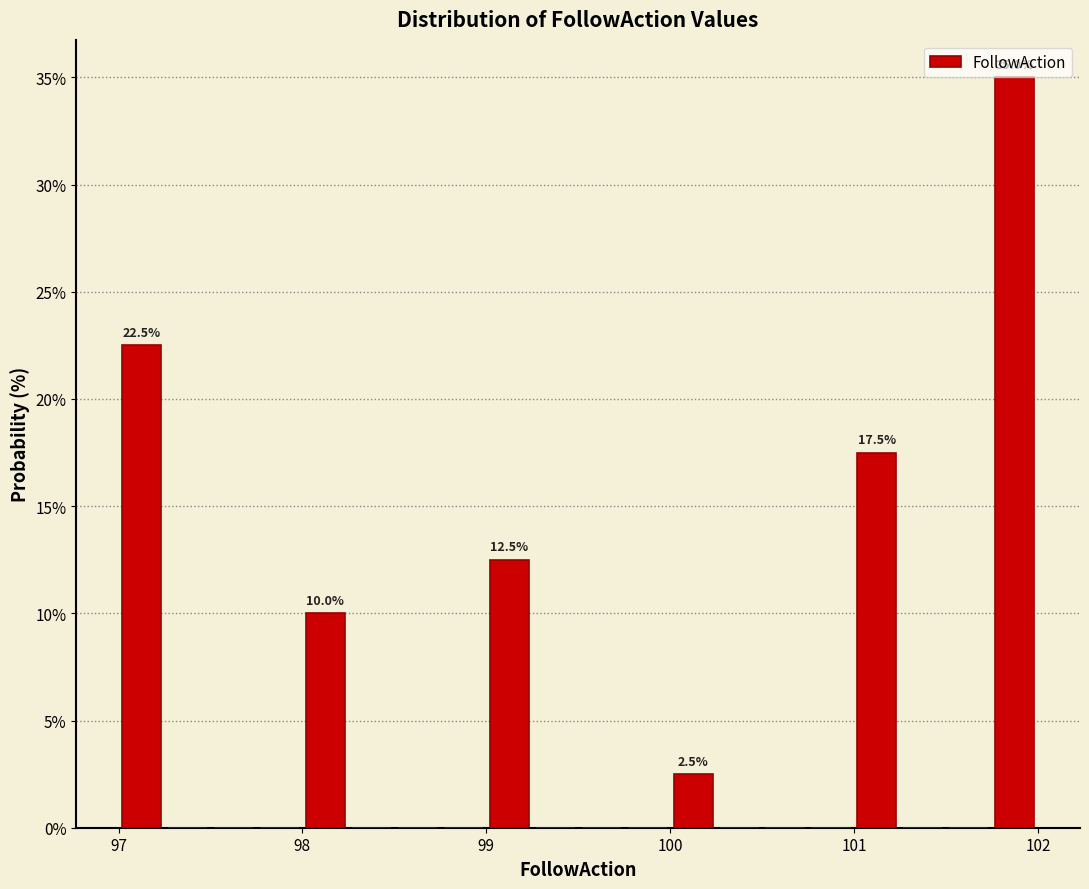

Around what value on the x-axis is the tallest bar? Give the approximate position of its centre, as read against the axis.

101.9